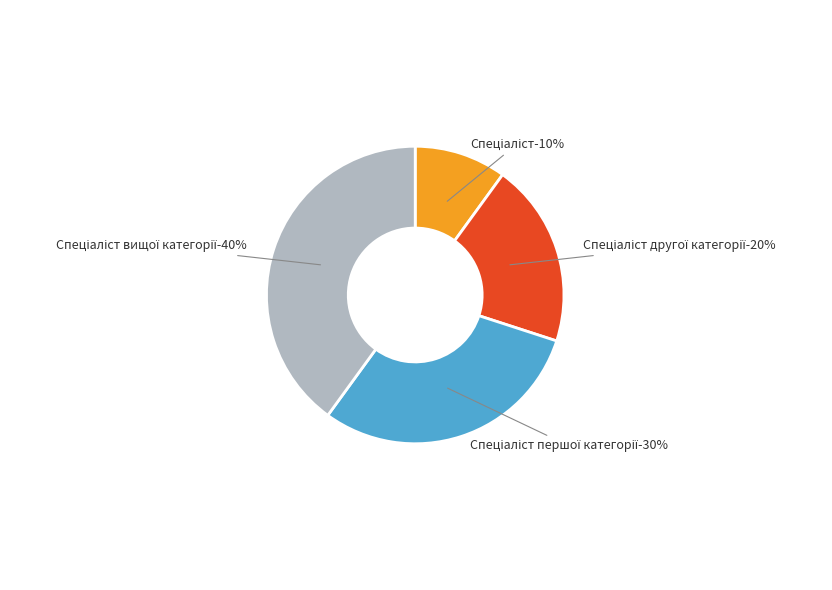

Which has a higher value, Спеціаліст or Спеціаліст першої категорії?

Спеціаліст першої категорії